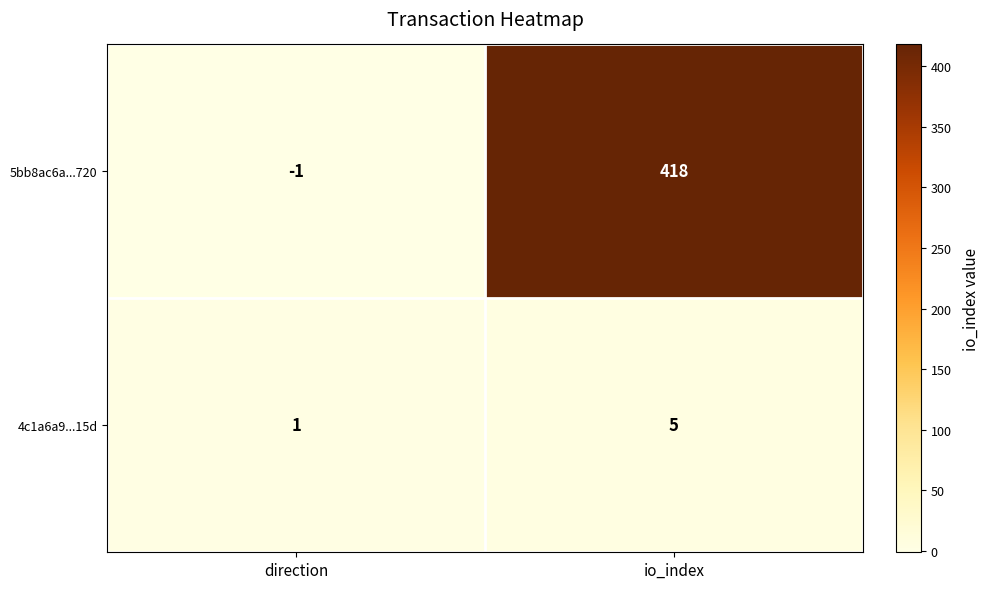

Which series has the largest total across all categories?

5bb8ac6a...720